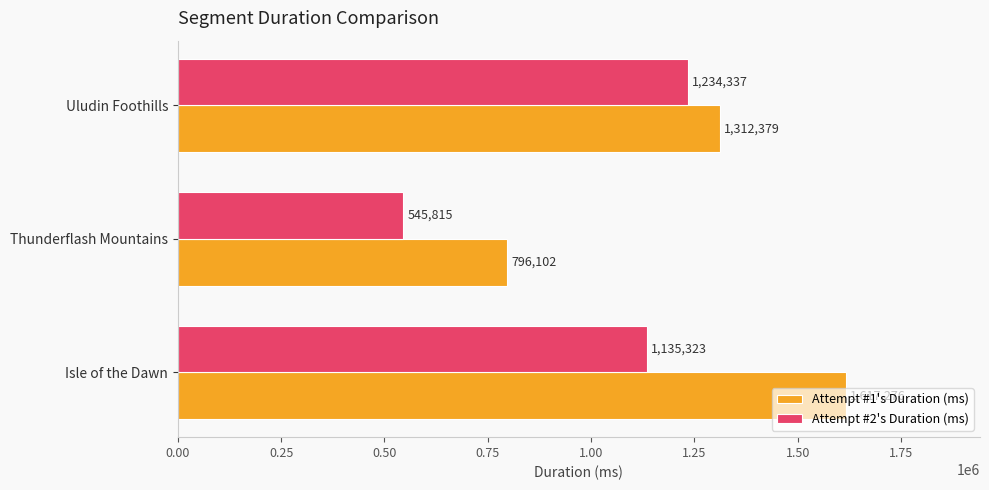

True or false: Attempt #1's Duration (ms) has a value of 2768579 at Isle of the Dawn.

False